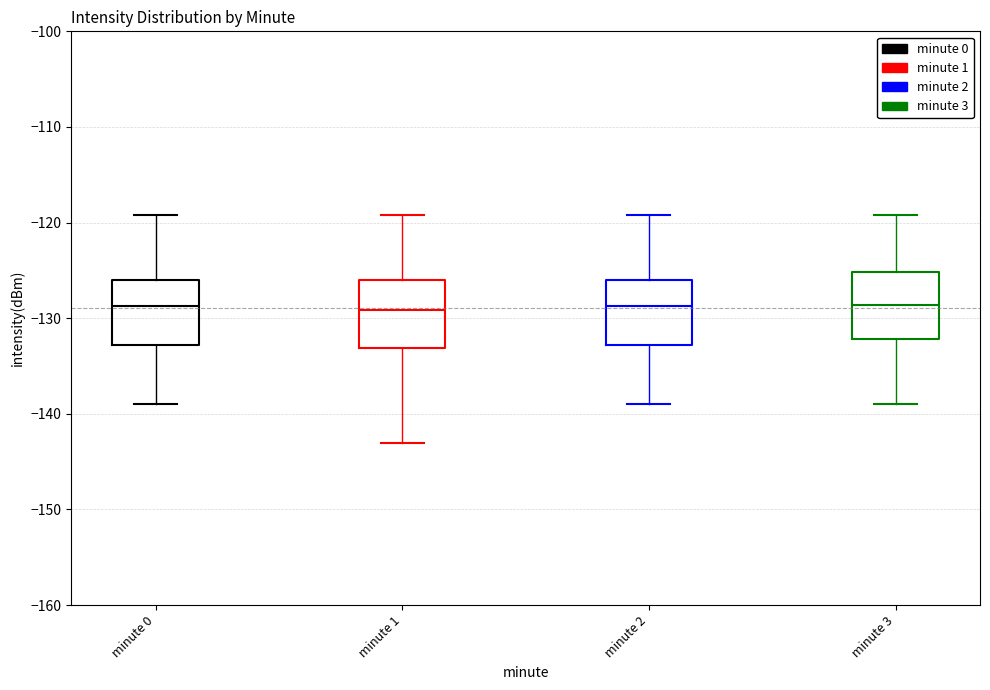

Where does the upper whisker of the box for minute 3 end on the y-axis? The values are not printed on the chart, so give them approximately, as read against the axis.

-119